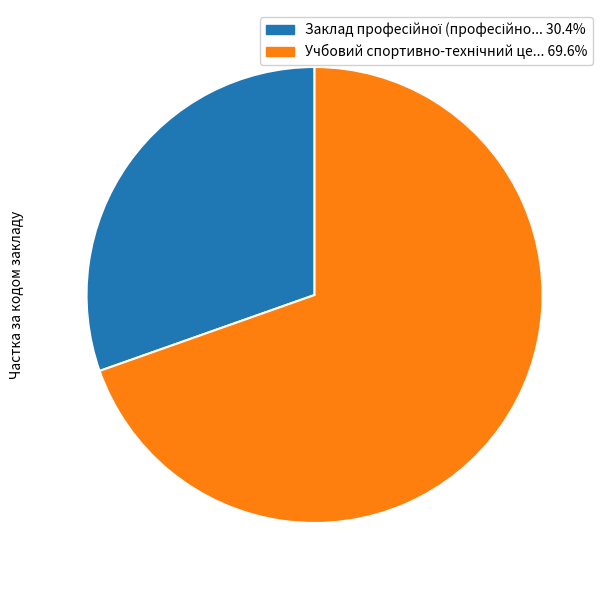

Does any single category account for the majority?

Yes